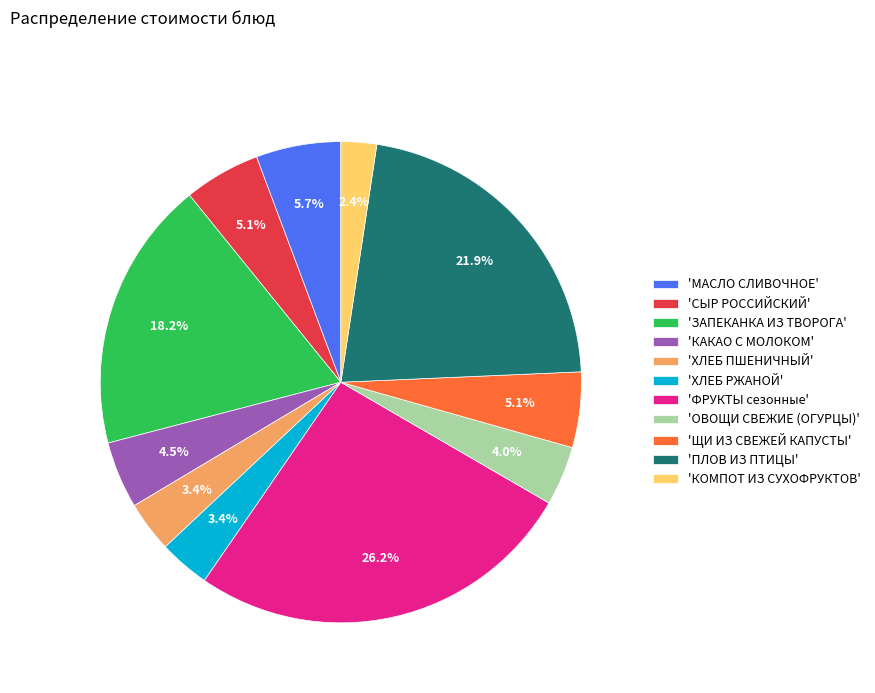

Does any single category account for the majority?

No